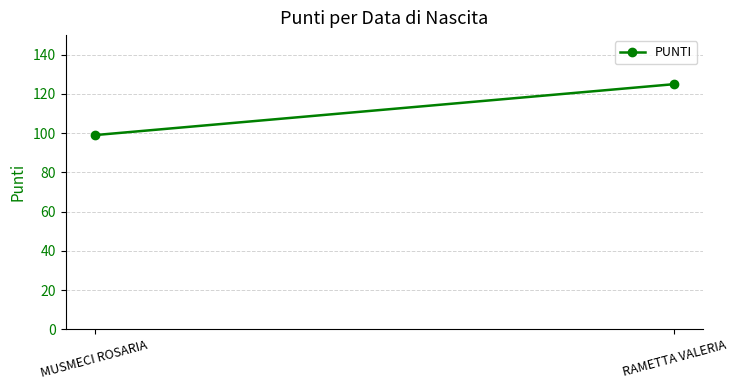

What position from the right is MUSMECI ROSARIA?

2